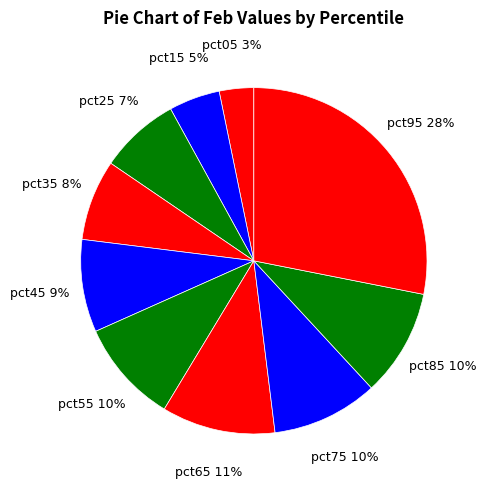

What is the smallest slice in the pie chart?

pct05